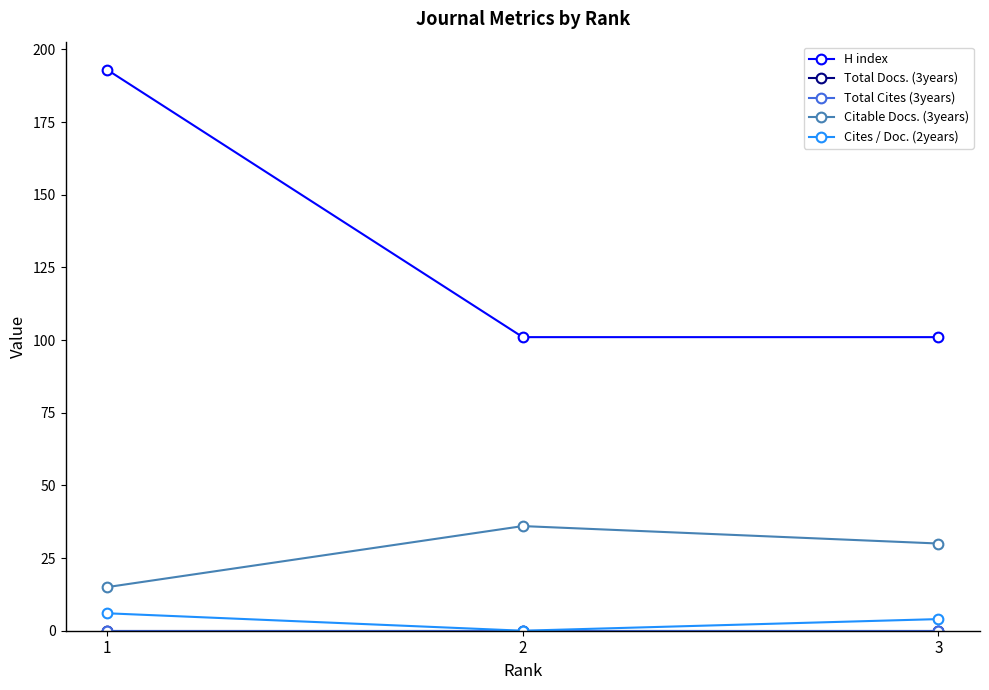

Does the chart have visible grid lines?

No